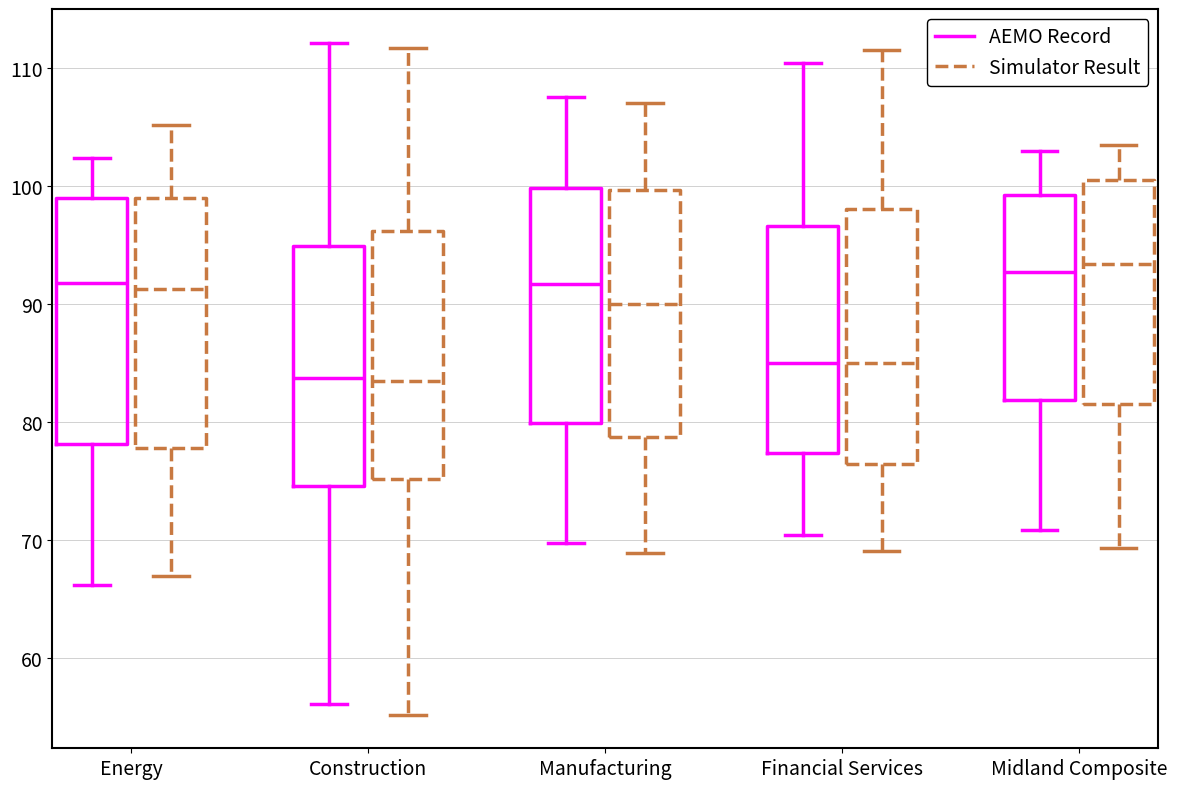

Where does the lower whisker of the box for Construction (Simulator Result) end on the y-axis? The values are not printed on the chart, so give them approximately, as read against the axis.

55